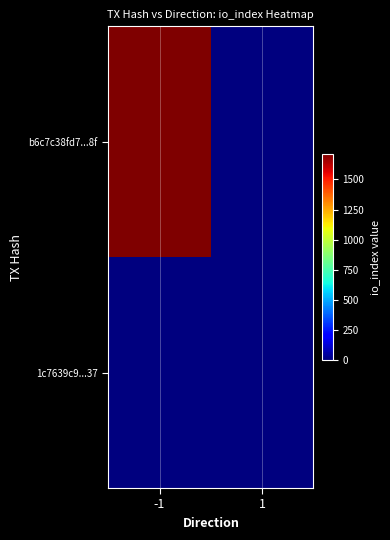

Which series has the widest spread of values?

b6c7c38fd7...8f